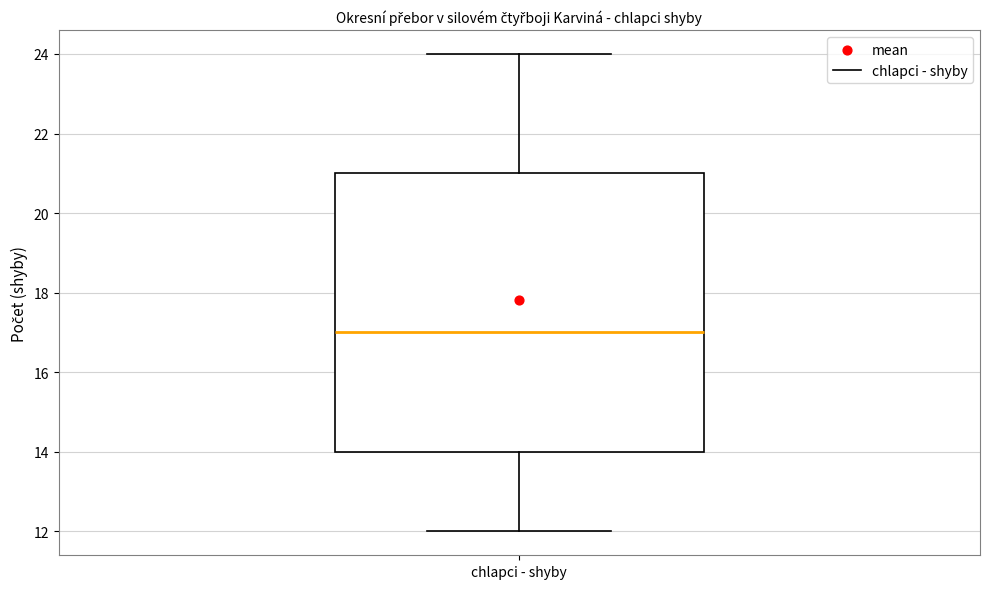

Where does the lower whisker of the box for chlapci - shyby end on the y-axis? The values are not printed on the chart, so give them approximately, as read against the axis.

12